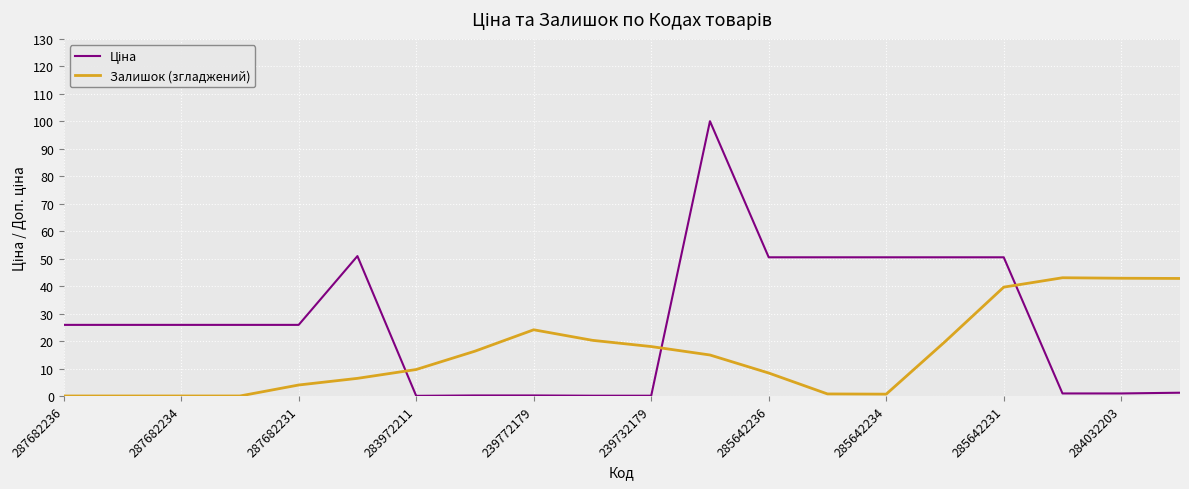

What is the greatest value displayed?

100.0